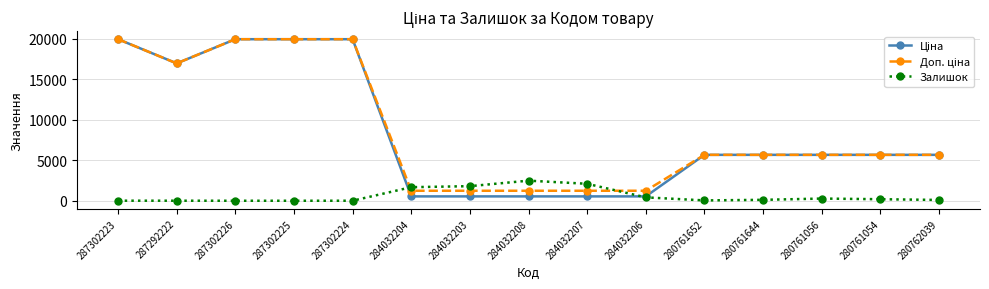

What is the value of the Залишок point at the 6th from the left?

1677.0